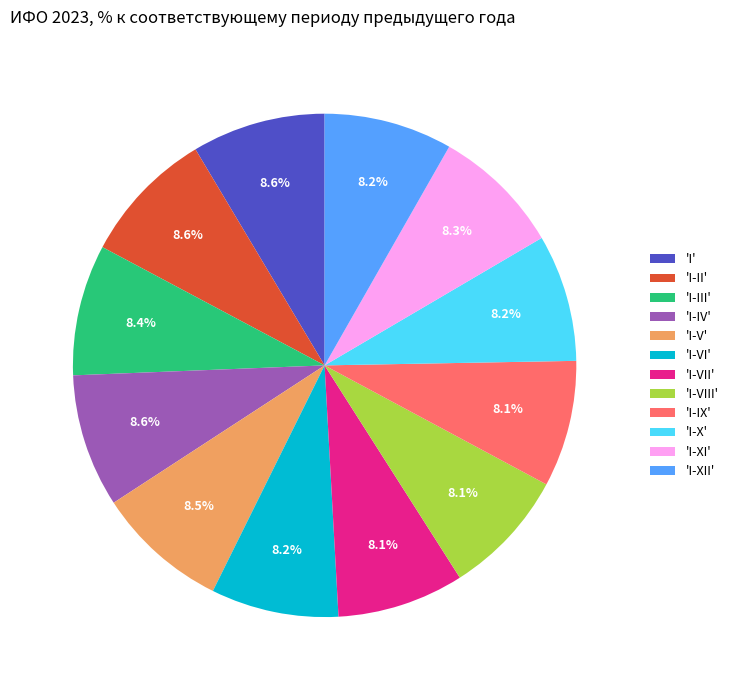

Approximately how many times larger is the value at 'I-V' compared to 'I-VII'?

1.0